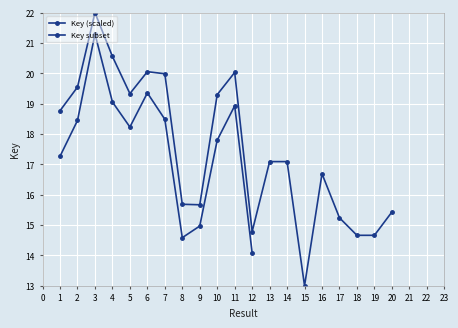

What is the difference between the maximum and minimum values?

9.0